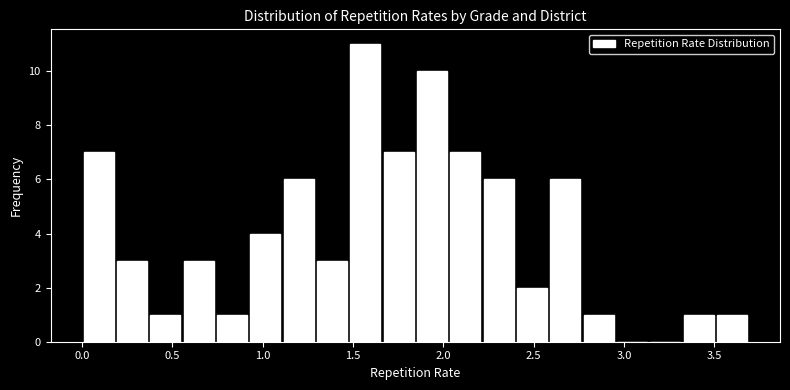

Around what value on the x-axis is the tallest bar? Give the approximate position of its centre, as read against the axis.

1.55